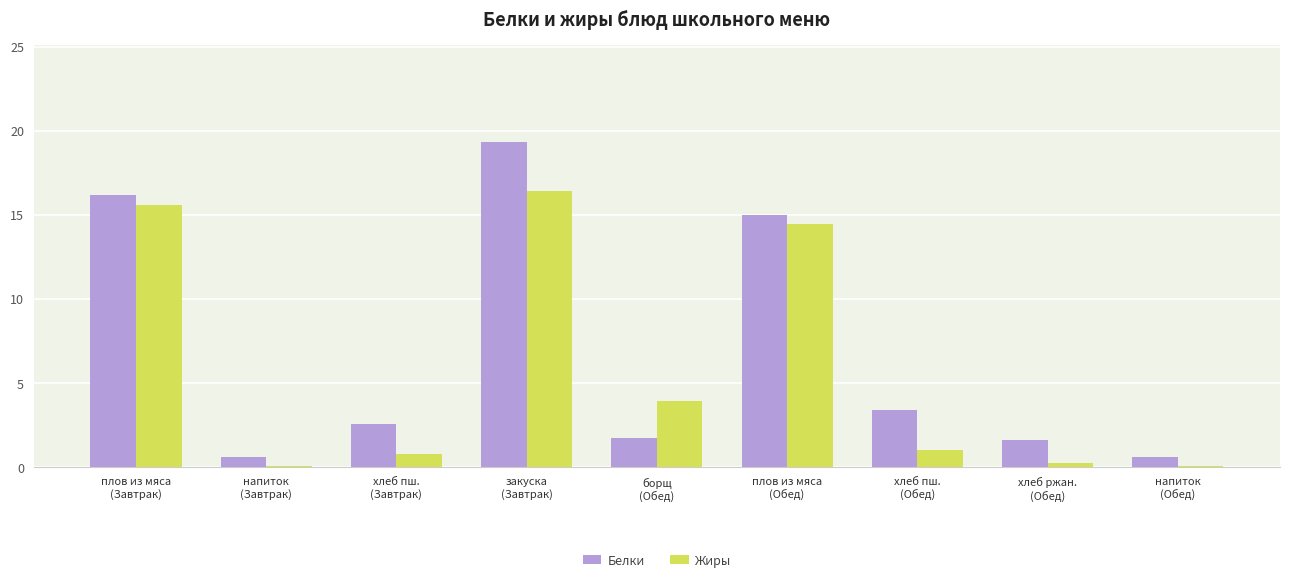

What is the sum of all Жиры values?

52.4